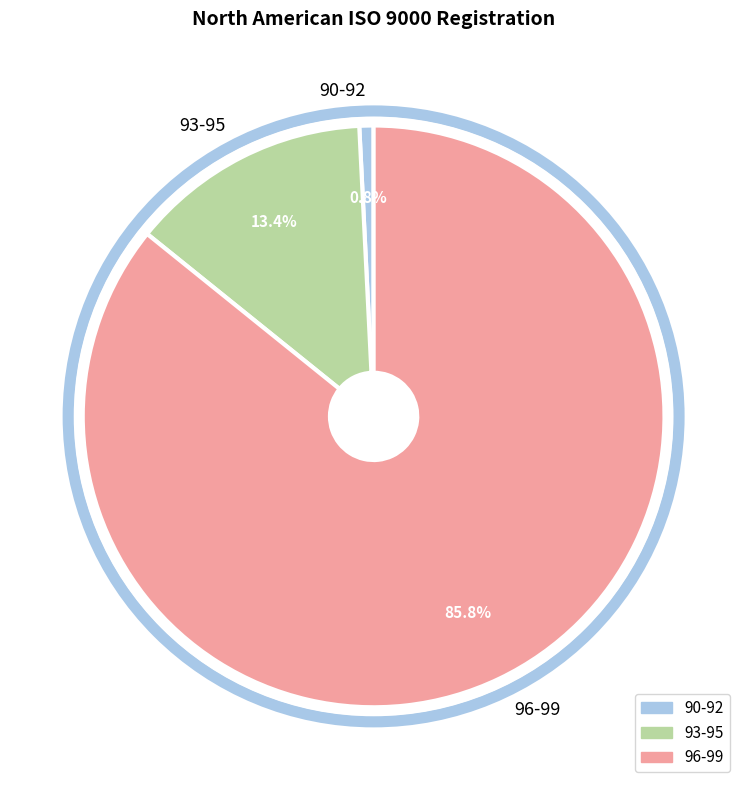

Rank the categories by value from lowest to highest.

90-92, 93-95, 96-99